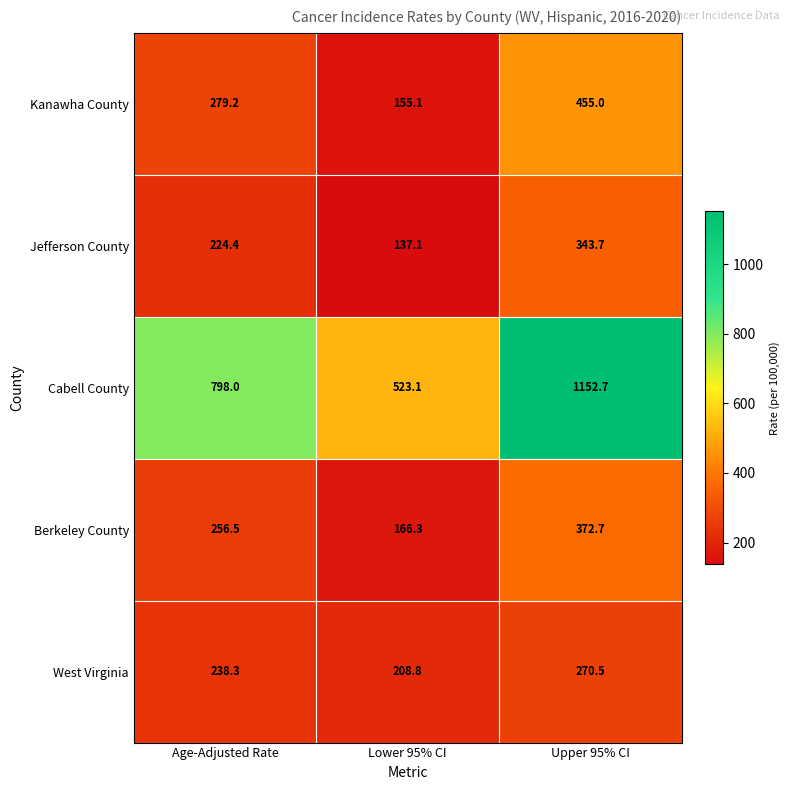

Which series has the largest total across all categories?

Cabell County